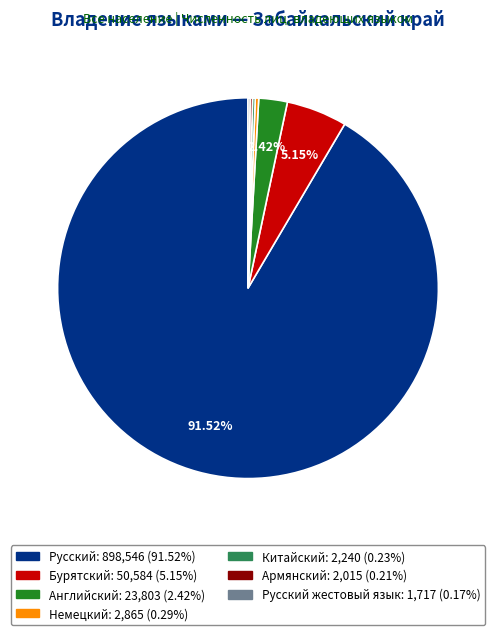

Is there a majority slice in this chart?

Yes